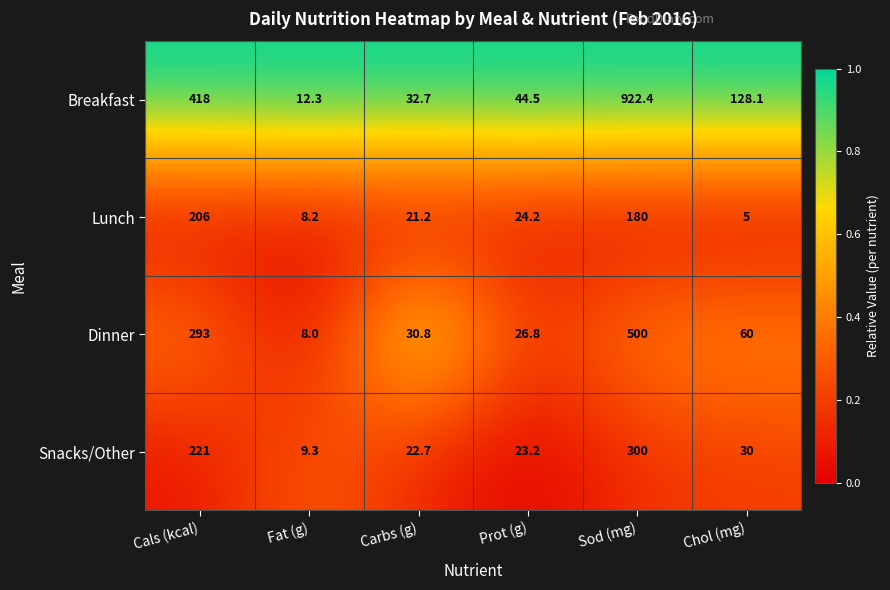

How many data points does each series have?

6